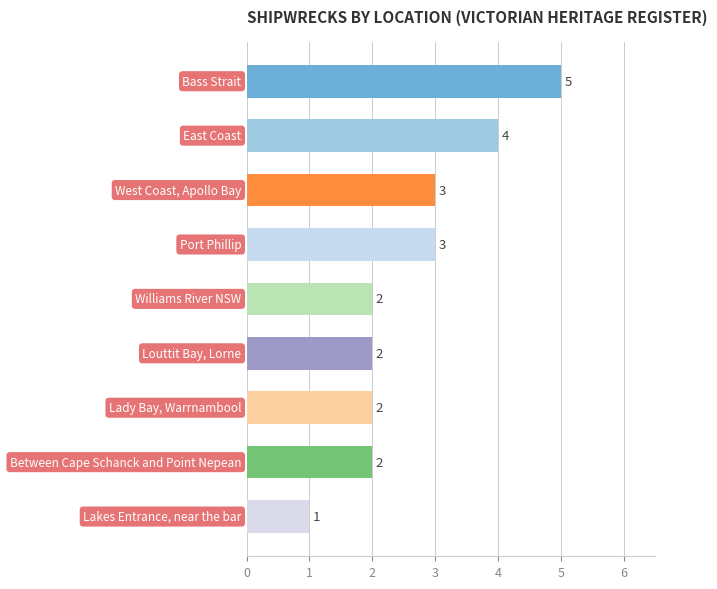

What is the minimum value shown in the chart?

1